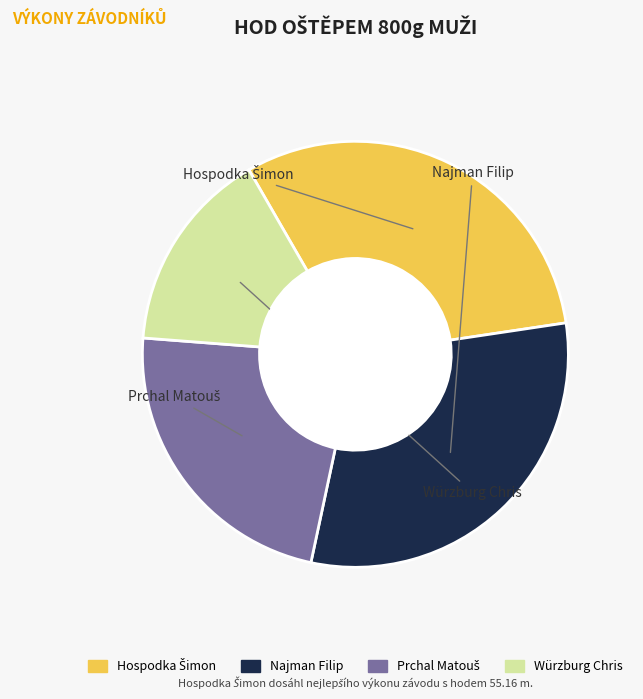

Which has a higher value, Najman Filip or Würzburg Chris?

Najman Filip